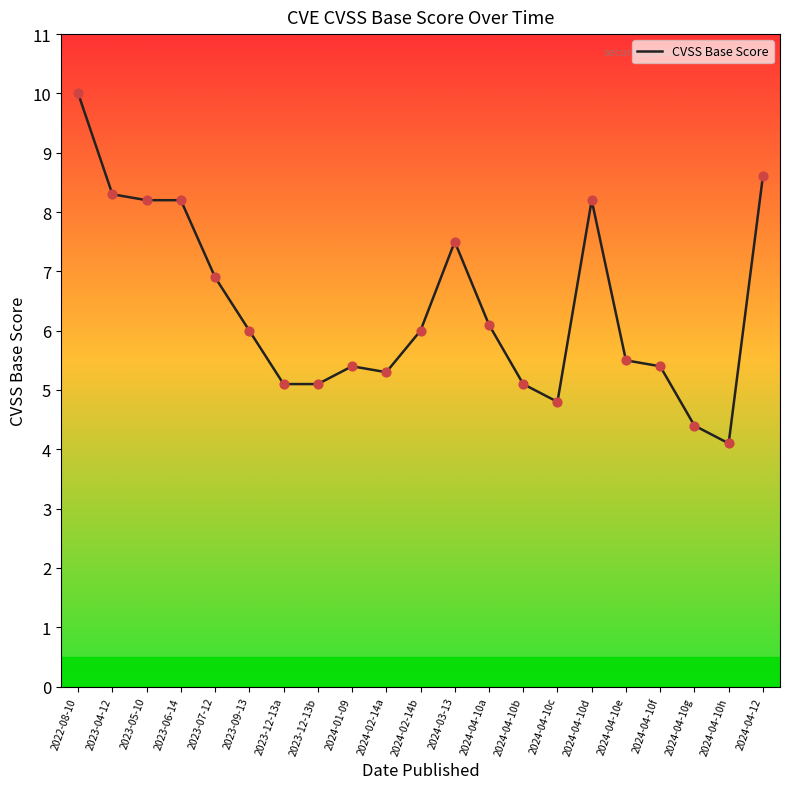

What is the change in value from 2023-05-10 to 2023-09-13?

-2.2